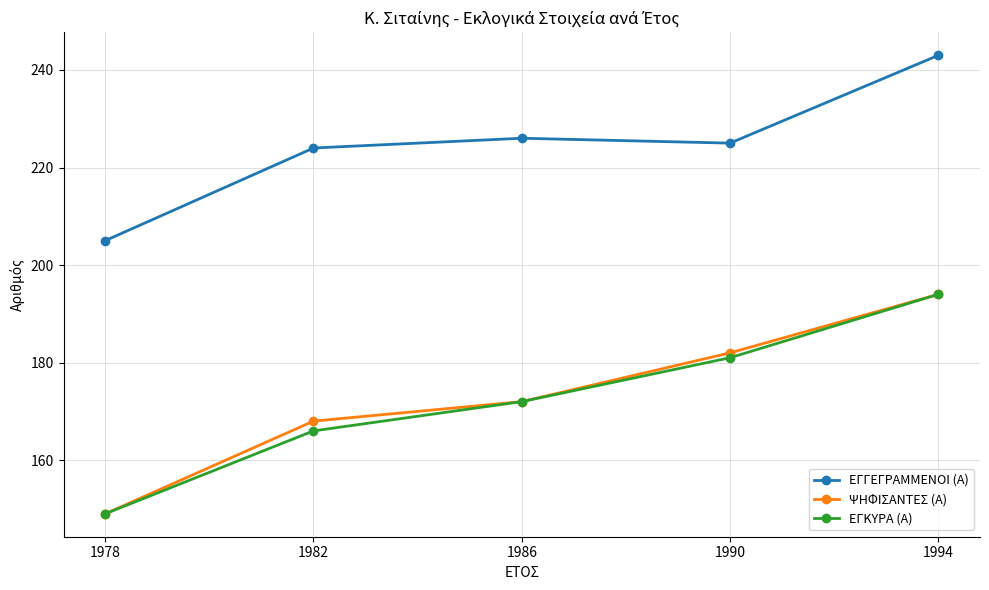

What is the spread (max minus min) of values at 1982?

58